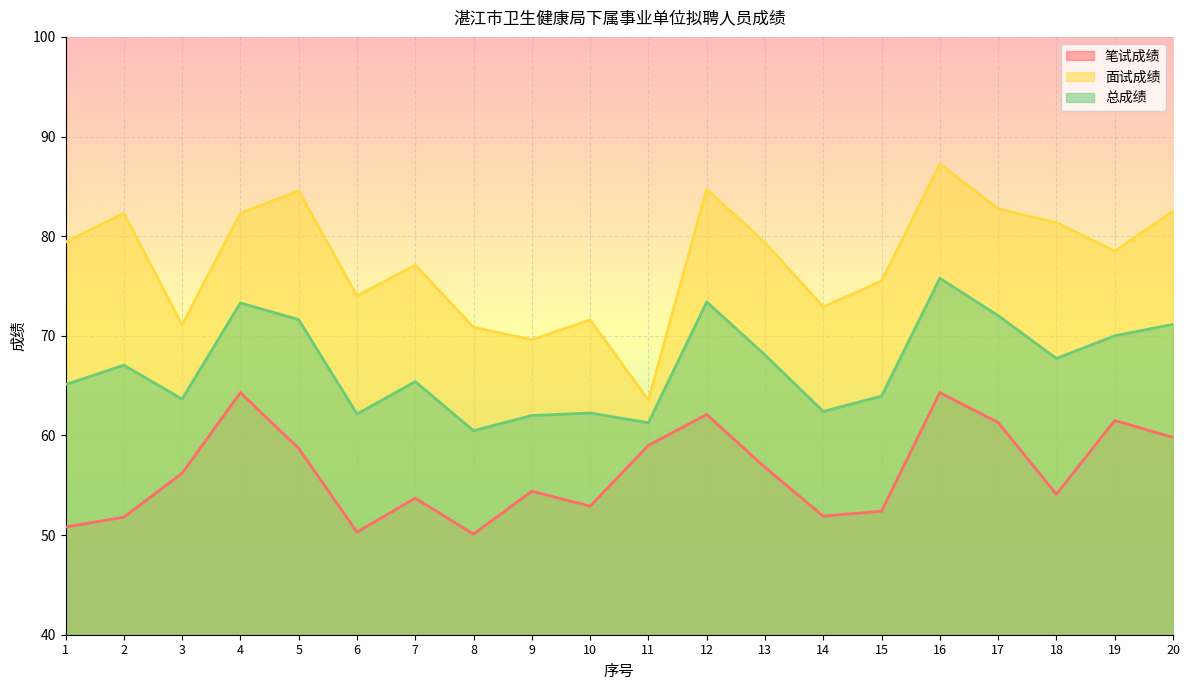

Reading left to right, transcribe all the data shown in this chart.

笔试成绩: 1=50.8	2=51.8	3=56.2	4=64.3	5=58.7	6=50.3	7=53.7	8=50.1	9=54.4	10=52.9	11=59.0	12=62.1	13=56.8	14=51.9	15=52.4	16=64.3	17=61.3	18=54.1	19=61.5	20=59.8
面试成绩: 1=79.4	2=82.3	3=71.1	4=82.3	5=84.5	6=74.0	7=77.1	8=70.8	9=69.6	10=71.6	11=63.5	12=84.7	13=79.3	14=72.9	15=75.5	16=87.2	17=82.8	18=81.3	19=78.5	20=82.5
总成绩: 1=65.1	2=67.0	3=63.6	4=73.3	5=71.6	6=62.1	7=65.4	8=60.5	9=62.0	10=62.2	11=61.3	12=73.4	13=68.1	14=62.4	15=64.0	16=75.8	17=72.0	18=67.7	19=70.0	20=71.2